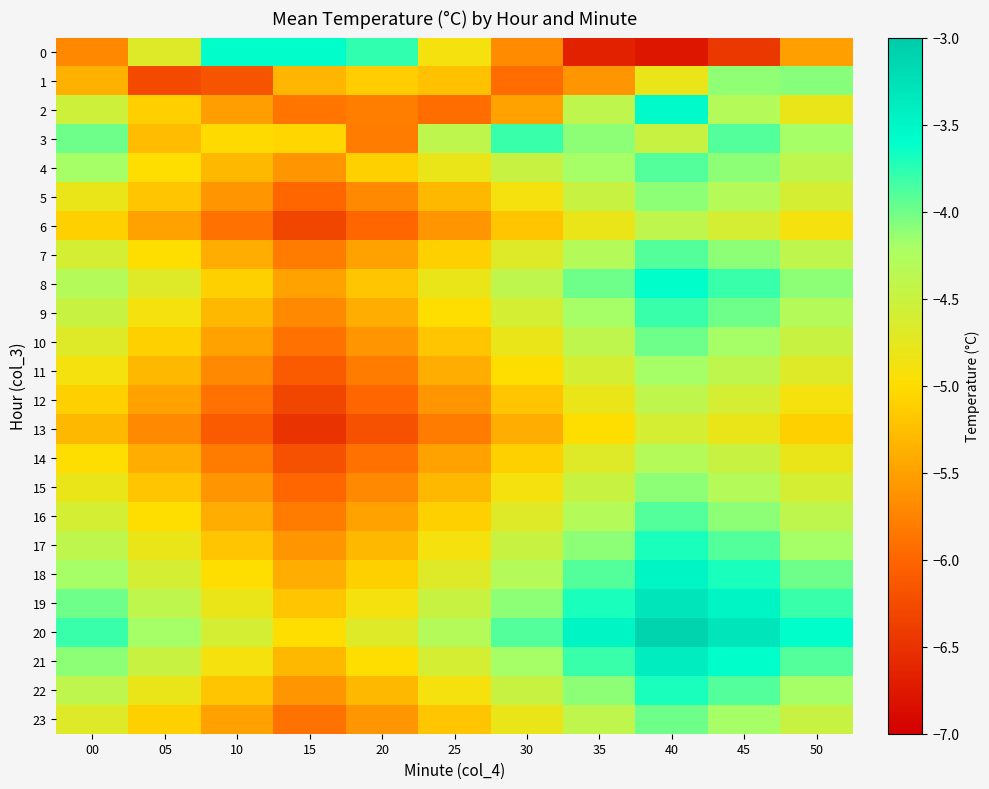

What is the total value across all series at 30?

-114.6